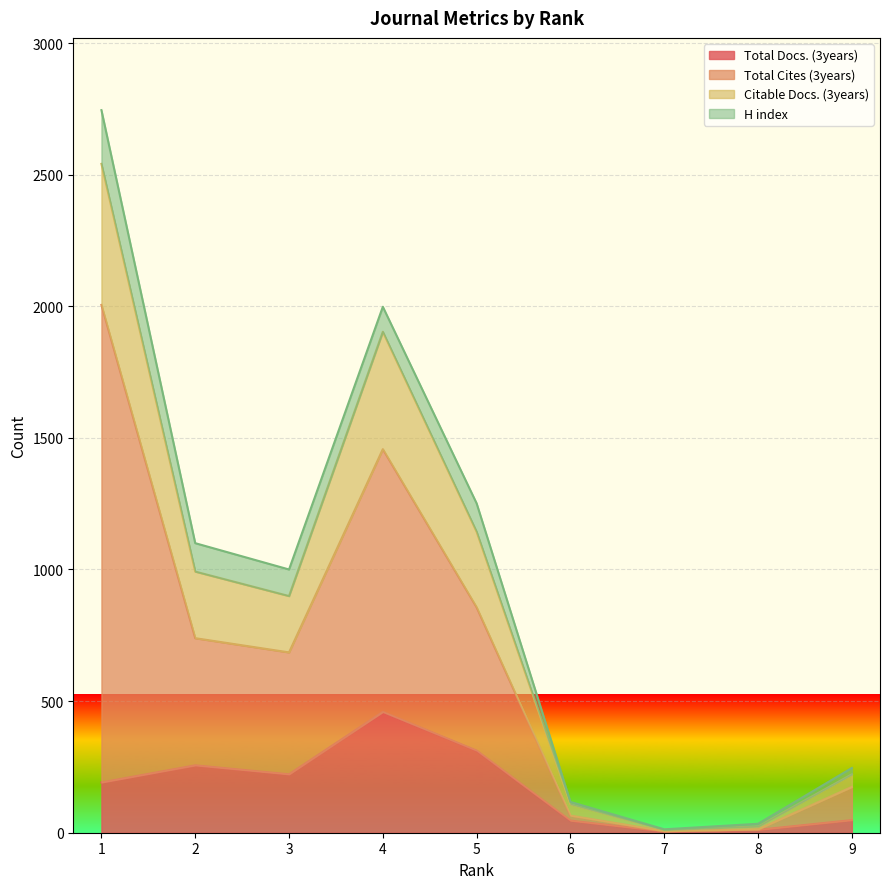

What are all the series names shown in the legend?

Total Docs. (3years), Total Cites (3years), Citable Docs. (3years), H index